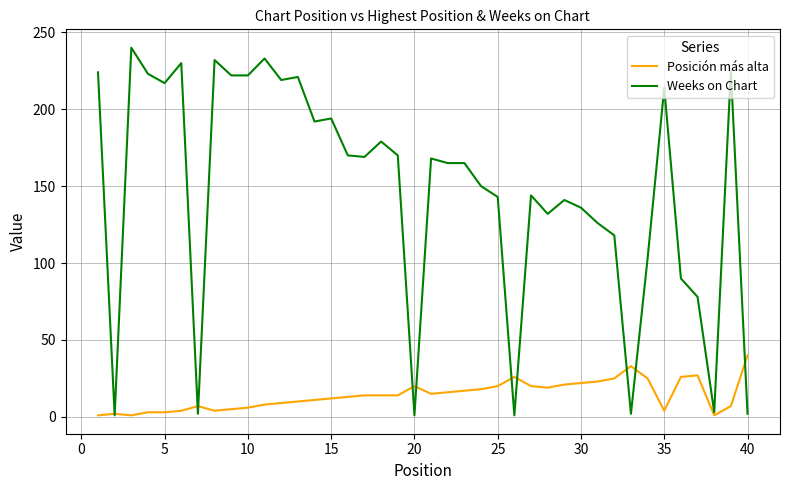

Which series has the largest total across all categories?

Weeks on Chart